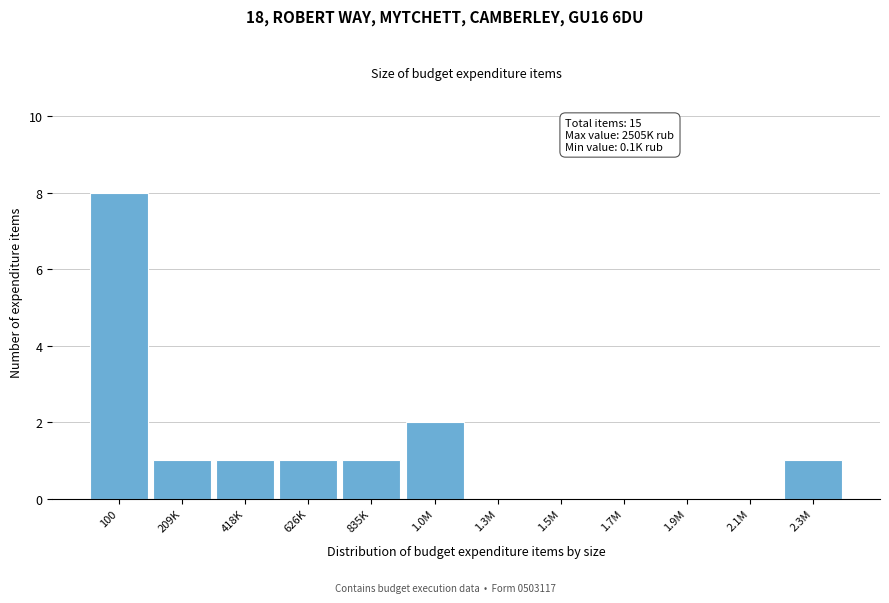

Reading left to right, transcribe all the data shown in this chart.

100=8	209K=1	418K=1	626K=1	835K=1	1.0M=2	1.3M=0	1.5M=0	1.7M=0	1.9M=0	2.1M=0	2.3M=1